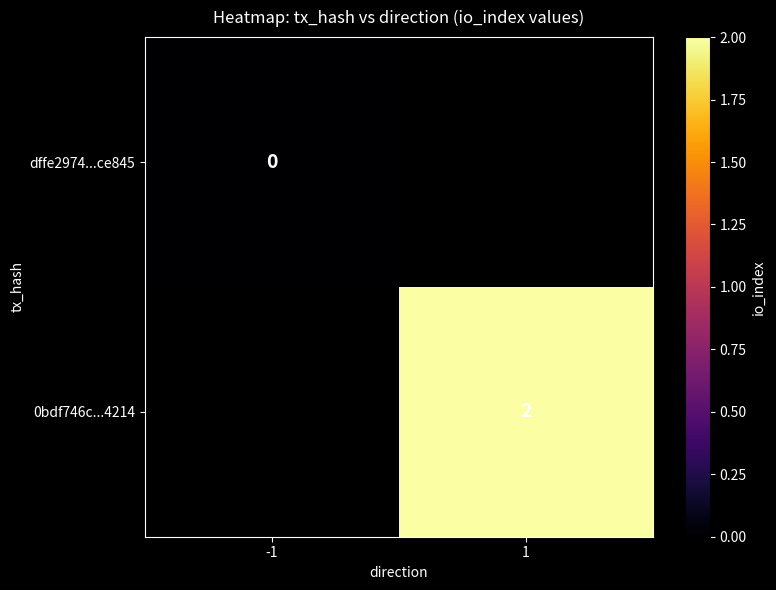

How many series are shown in this chart?

2